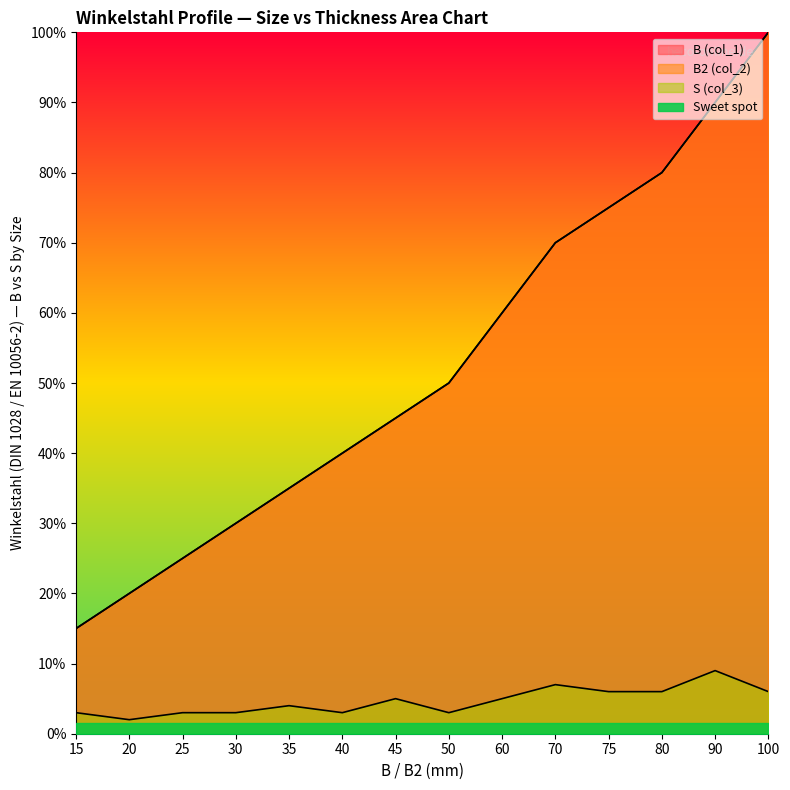

The S (col_3) series shows 5 at 40. True or false?

False